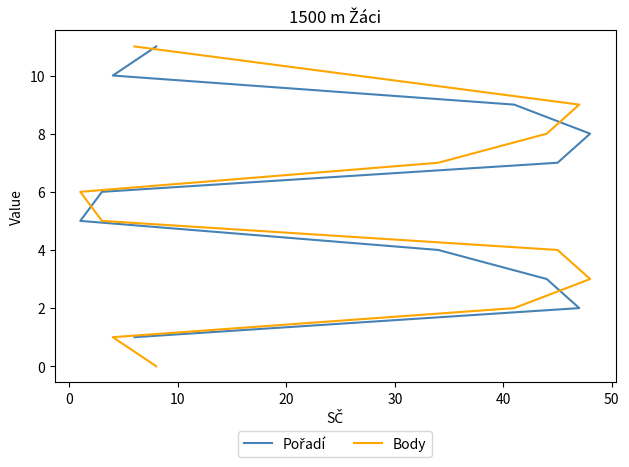

How many intersections are there between Body and Pořadí?

1